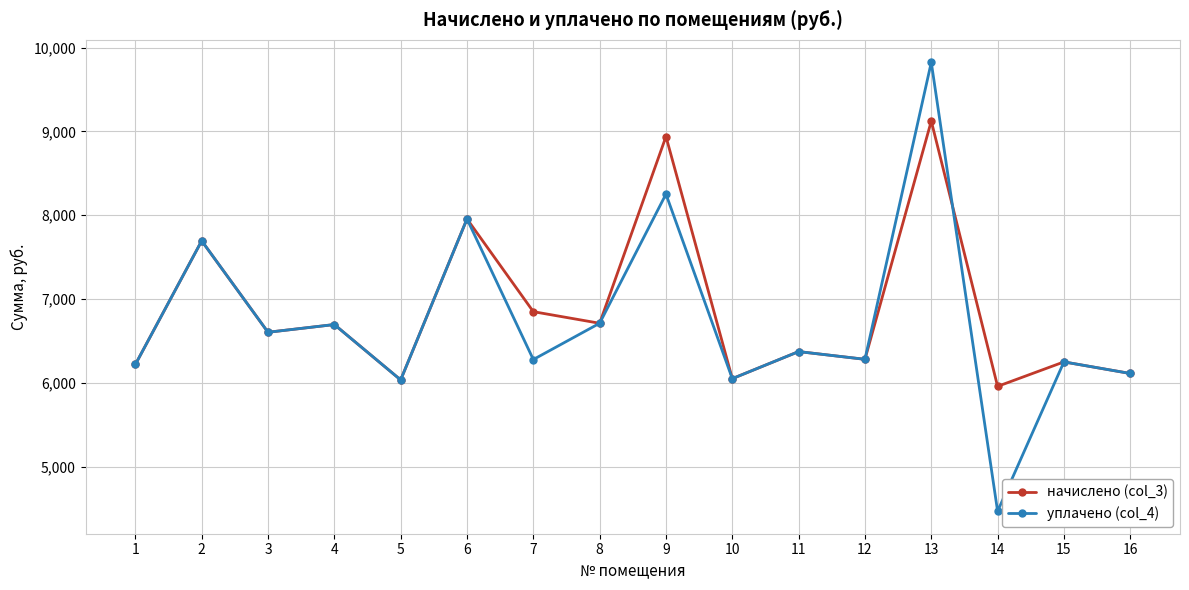

Where is the first local maximum for начислено (col_3)?

2